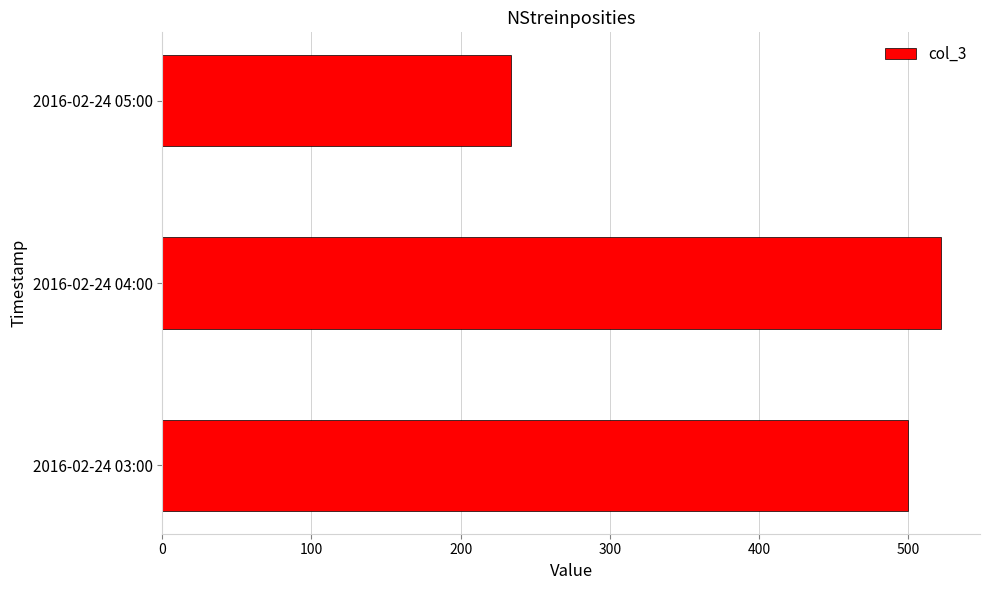

List the labels in order of value, largest first.

2016-02-24 04:00, 2016-02-24 03:00, 2016-02-24 05:00